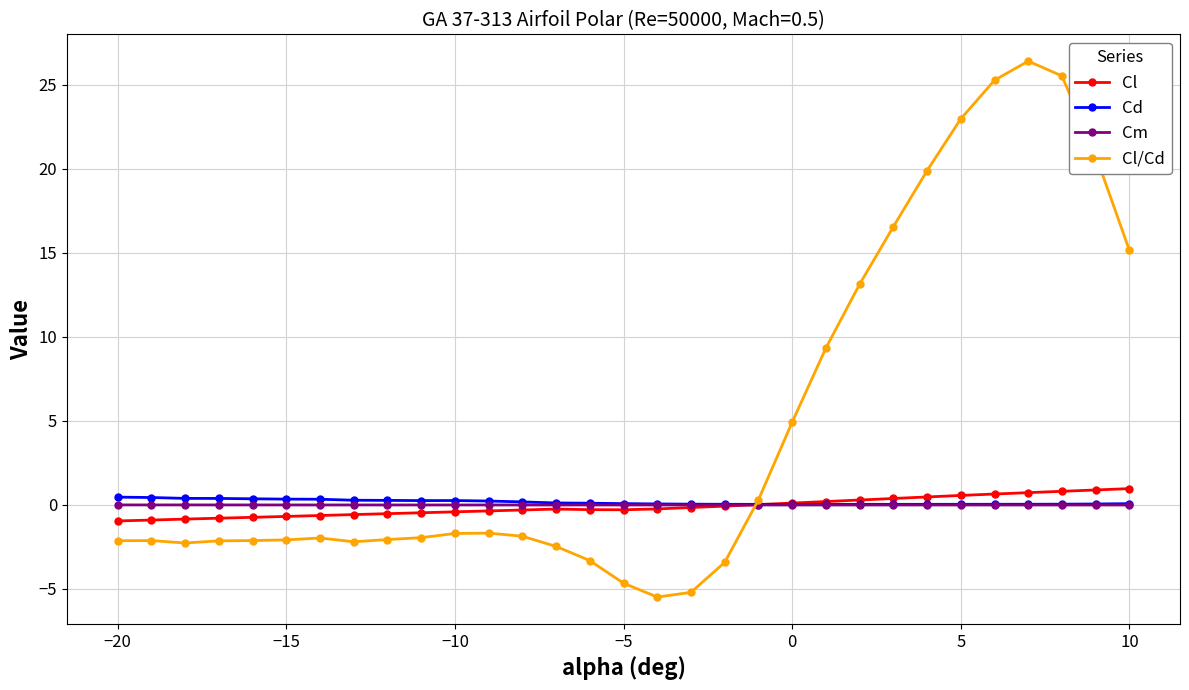

Which series has the largest total across all categories?

Cl/Cd